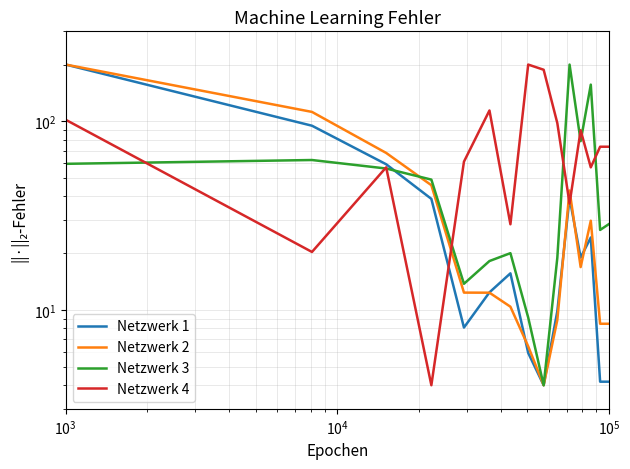

How many times do Netzwerk 4 and Netzwerk 2 cross each other?

3